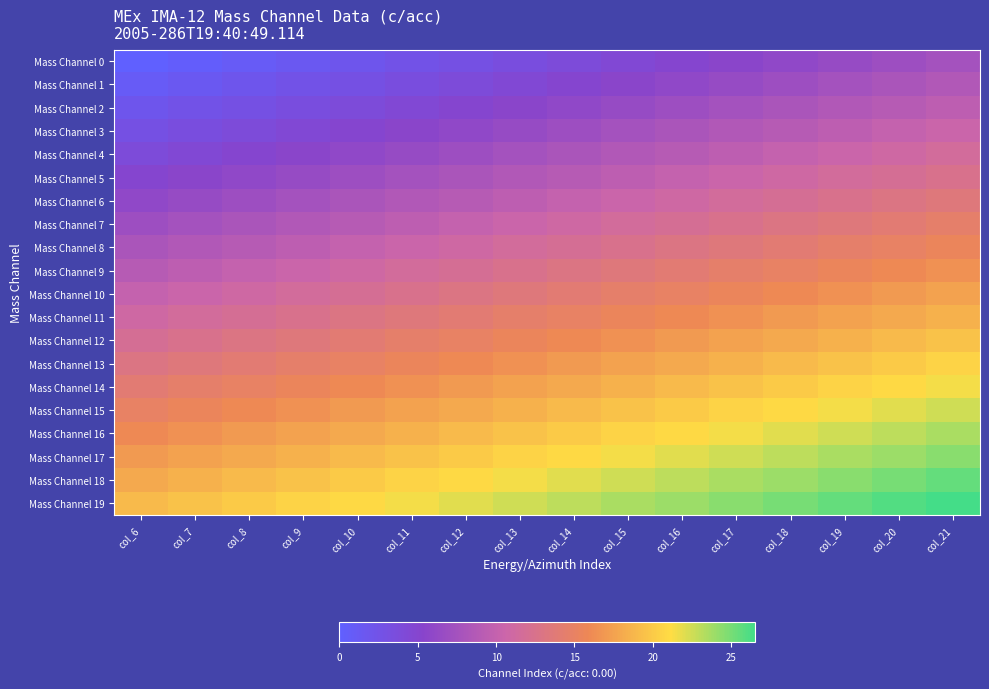

Rank the series at col_12 from lowest to highest value.

Mass Channel 0, Mass Channel 1, Mass Channel 2, Mass Channel 3, Mass Channel 4, Mass Channel 5, Mass Channel 6, Mass Channel 7, Mass Channel 8, Mass Channel 9, Mass Channel 10, Mass Channel 11, Mass Channel 12, Mass Channel 13, Mass Channel 14, Mass Channel 15, Mass Channel 16, Mass Channel 17, Mass Channel 18, Mass Channel 19